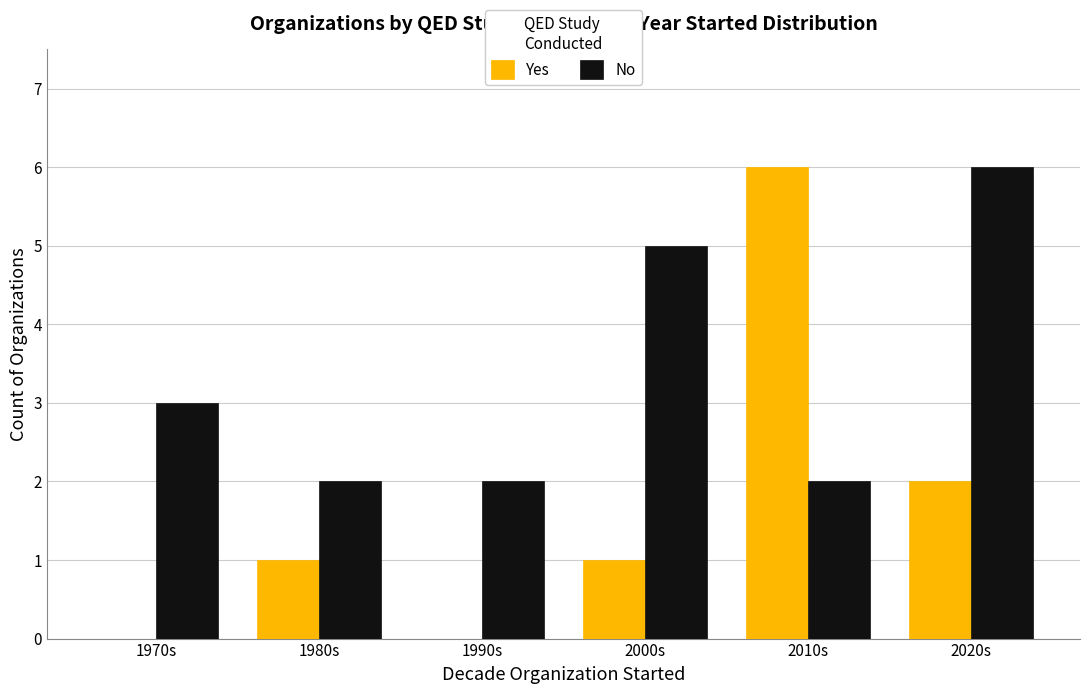

Which category has the highest value in the No series?

2020s